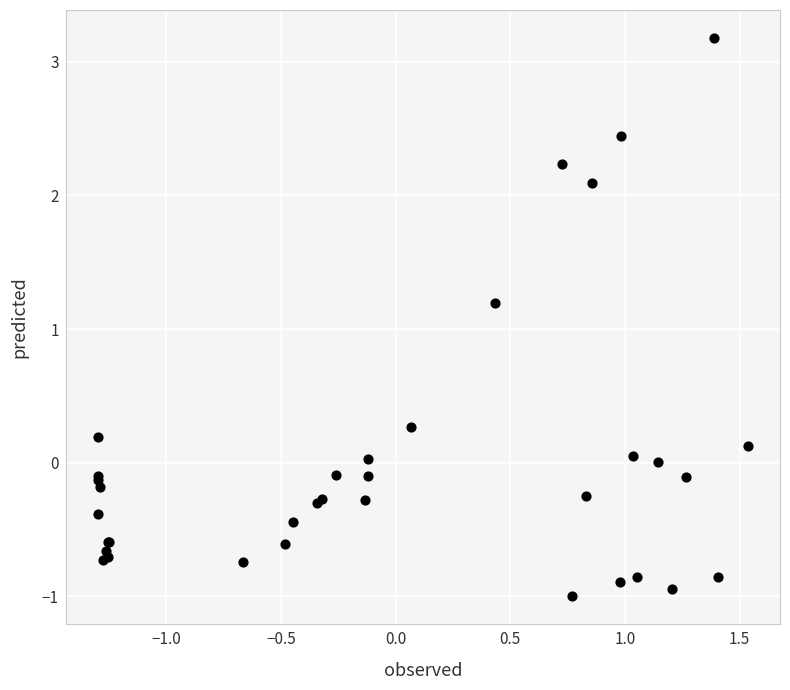

What Y value in the scatter plot is closest to 1?

1.2